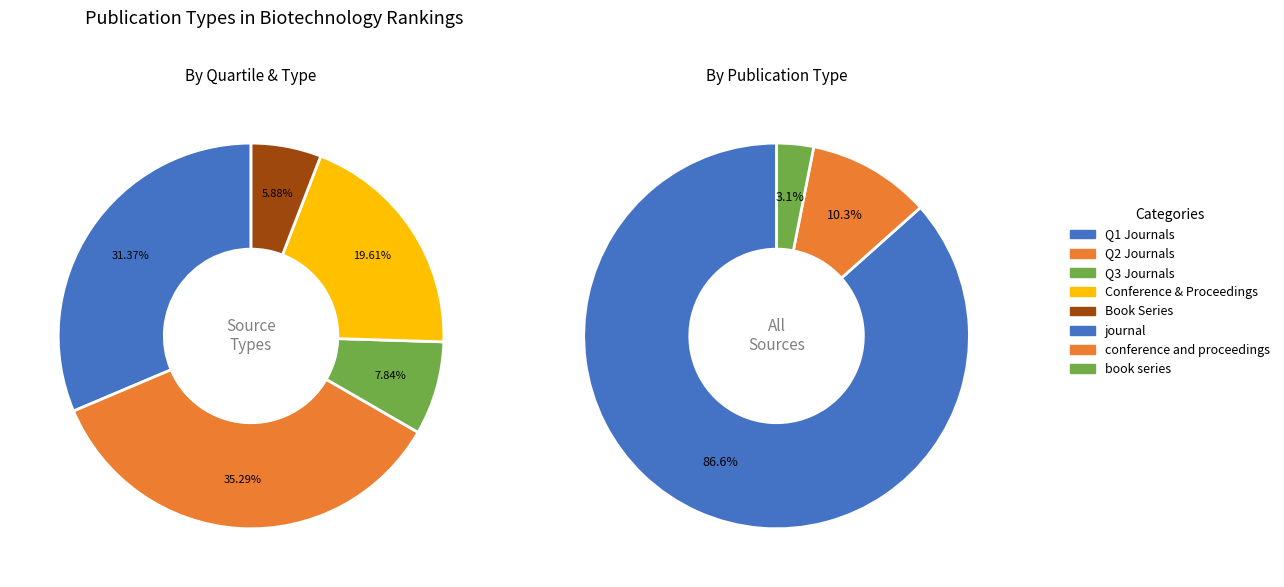

Which slice is the smallest?

book series